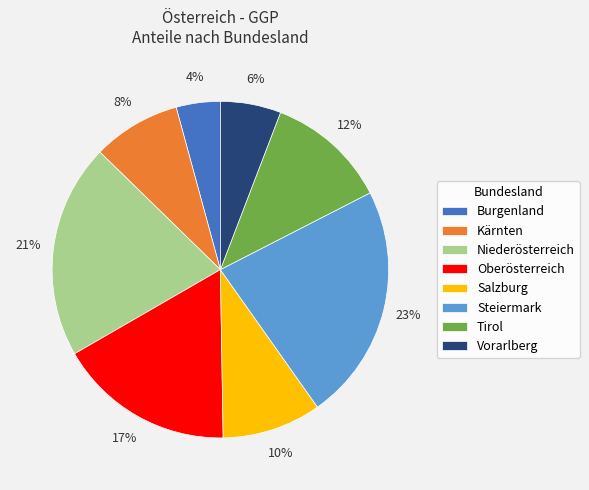

The Kärnten slice represents 17% of the pie. True or false?

False